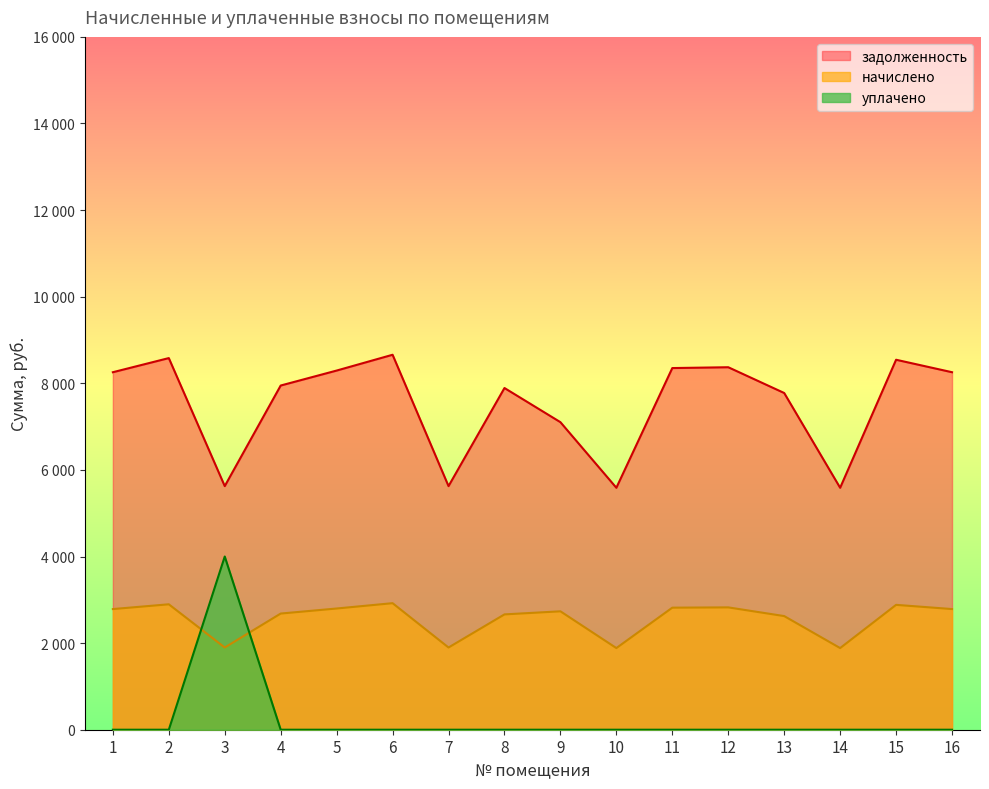

Is the value of начислено at 14 greater than the value of задолженность at 10?

No